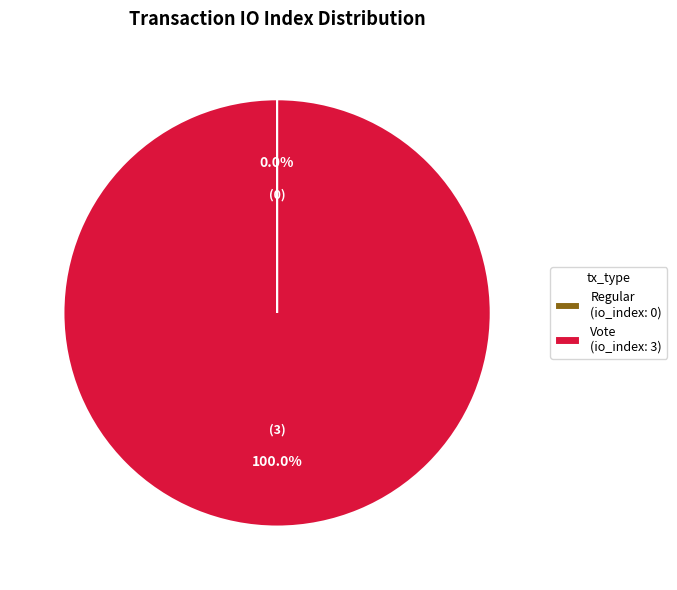

Which category has the biggest portion of the pie?

Vote